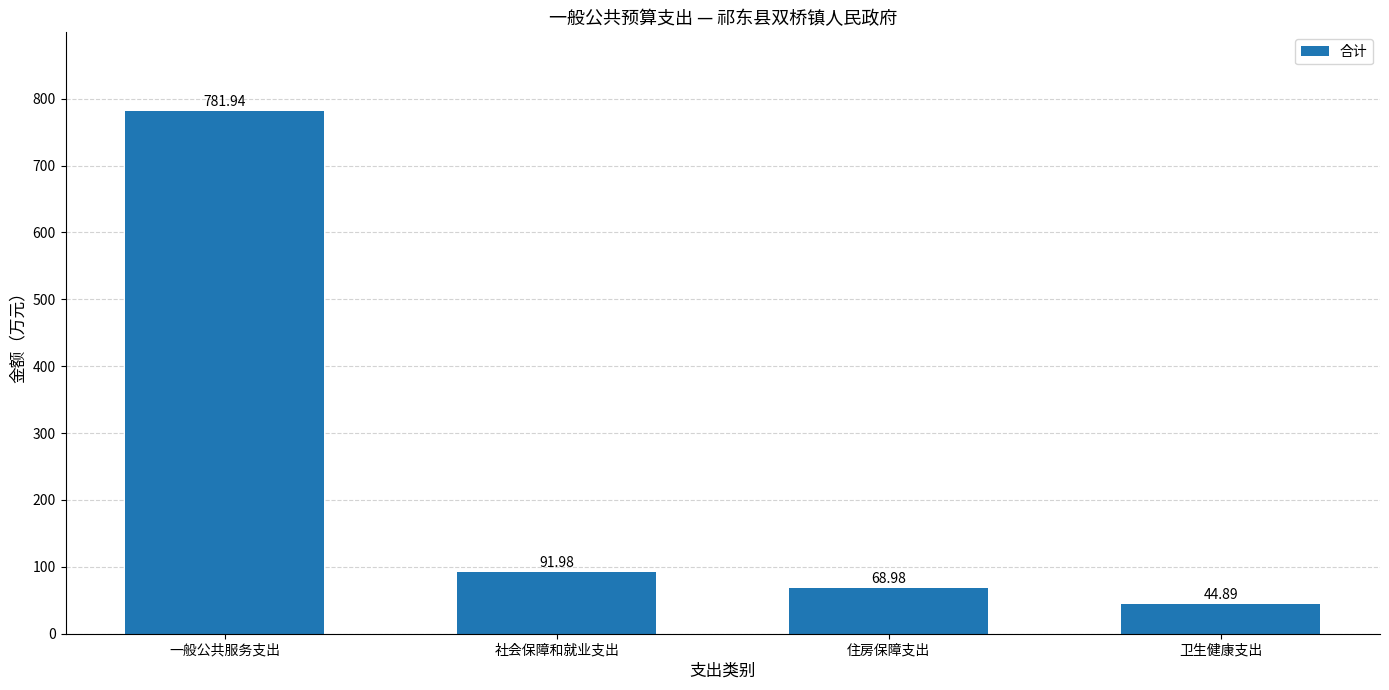

Reading left to right, extract all data points from this chart.

一般公共服务支出=781.9	社会保障和就业支出=92.0	住房保障支出=69.0	卫生健康支出=44.9